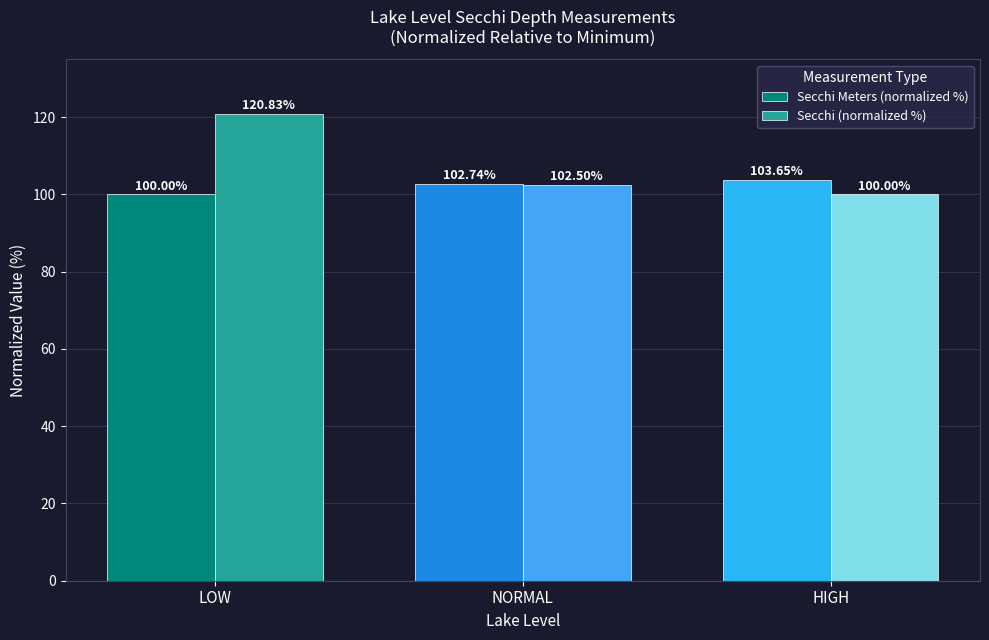

What is the minimum value shown in the chart?

100.0